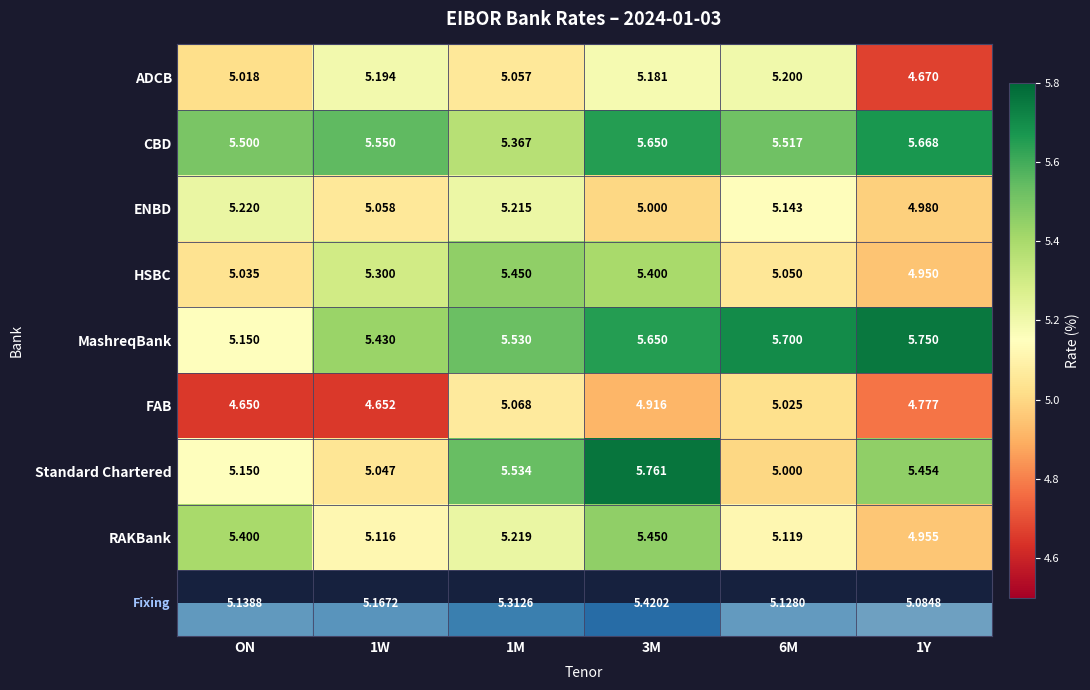

At 6M, list the series in order from smallest to largest.

Standard Chartered, FAB, HSBC, RAKBank, ENBD, ADCB, CBD, MashreqBank